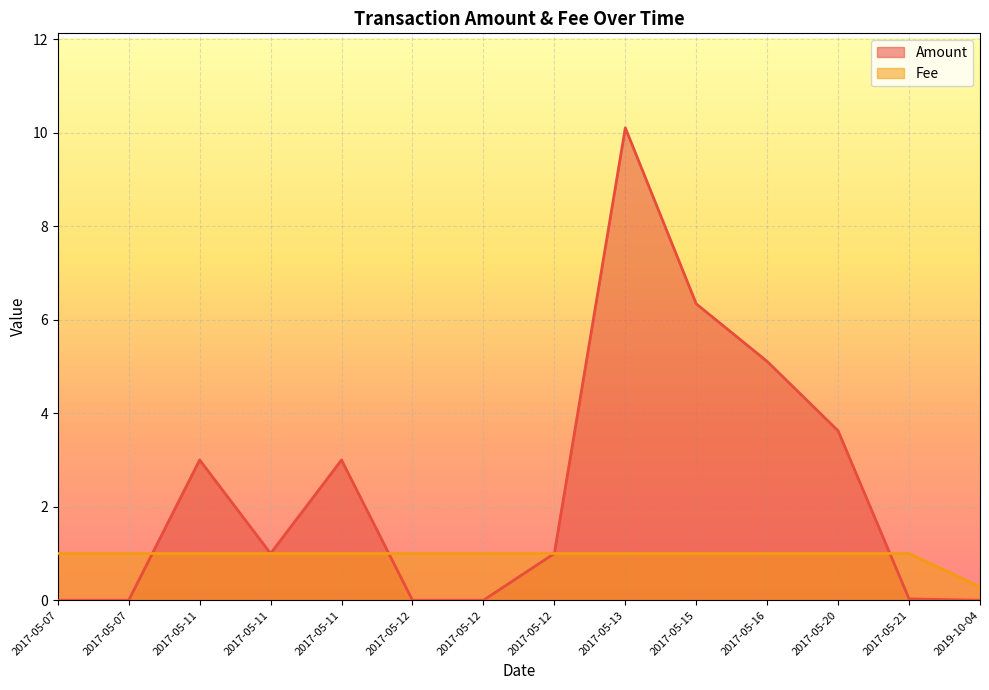

Rank the series by their average value, from lowest to highest.

Fee, Amount